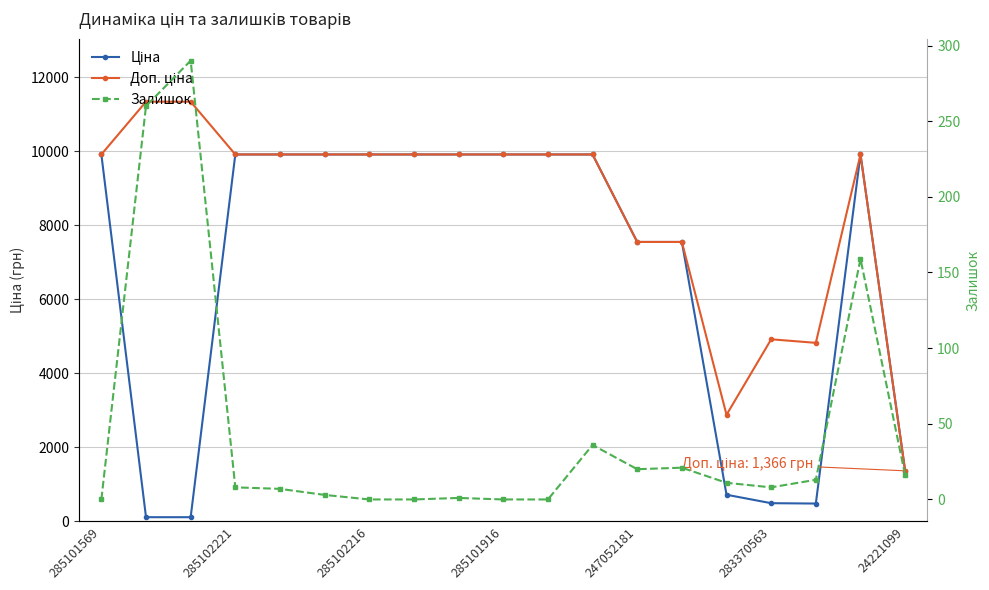

How many values in the Залишок series are below 8?

8